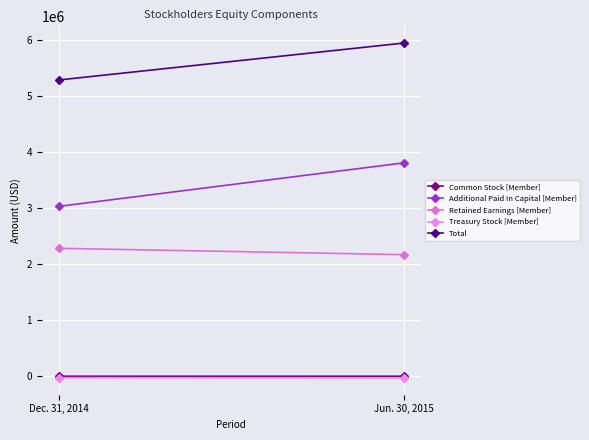

How many values in the Treasury Stock [Member] series are below -26478?

1